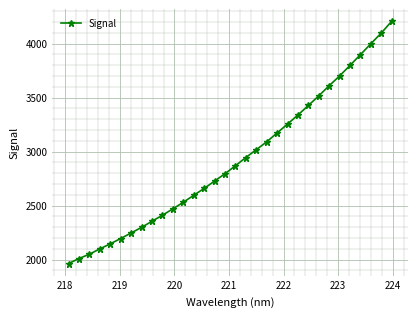

True or false: the data has more than 2 interior local peaks.

False